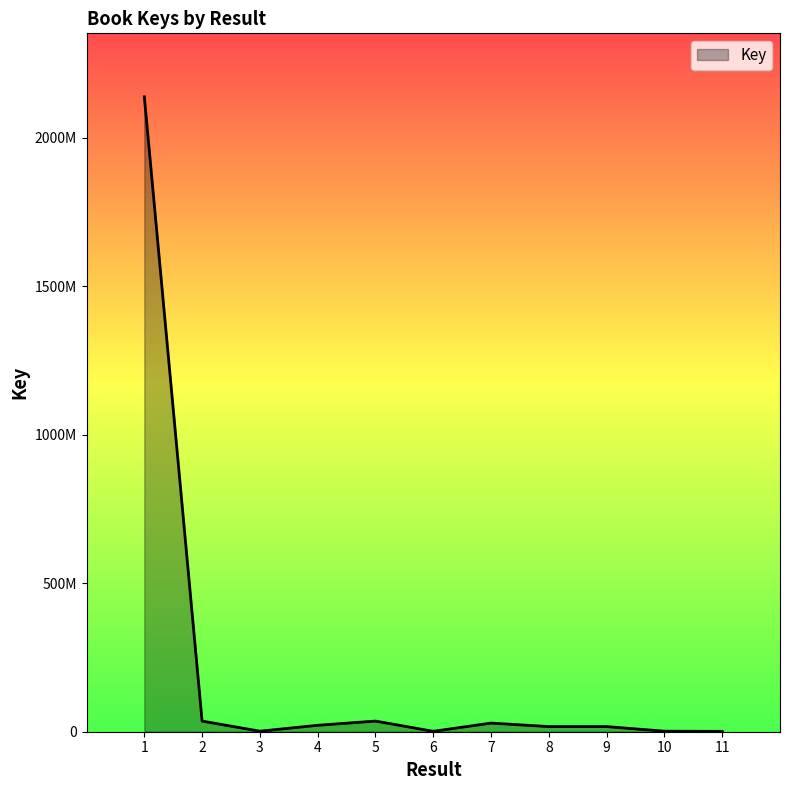

Does the chart have visible grid lines?

No